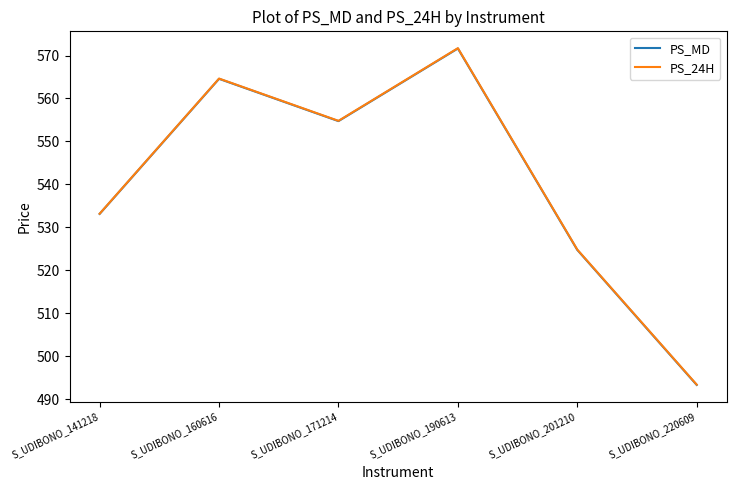

Reading left to right, transcribe all the data shown in this chart.

PS_MD: S_UDIBONO_141218=533.1	S_UDIBONO_160616=564.6	S_UDIBONO_171214=554.7	S_UDIBONO_190613=571.6	S_UDIBONO_201210=524.7	S_UDIBONO_220609=493.3
PS_24H: S_UDIBONO_141218=533.2	S_UDIBONO_160616=564.6	S_UDIBONO_171214=554.8	S_UDIBONO_190613=571.7	S_UDIBONO_201210=524.8	S_UDIBONO_220609=493.4